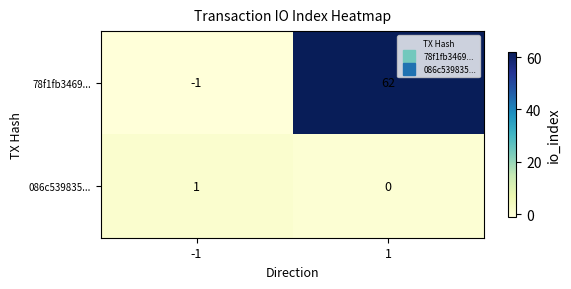

What is the sum of all 78f1fb3469... values?

61